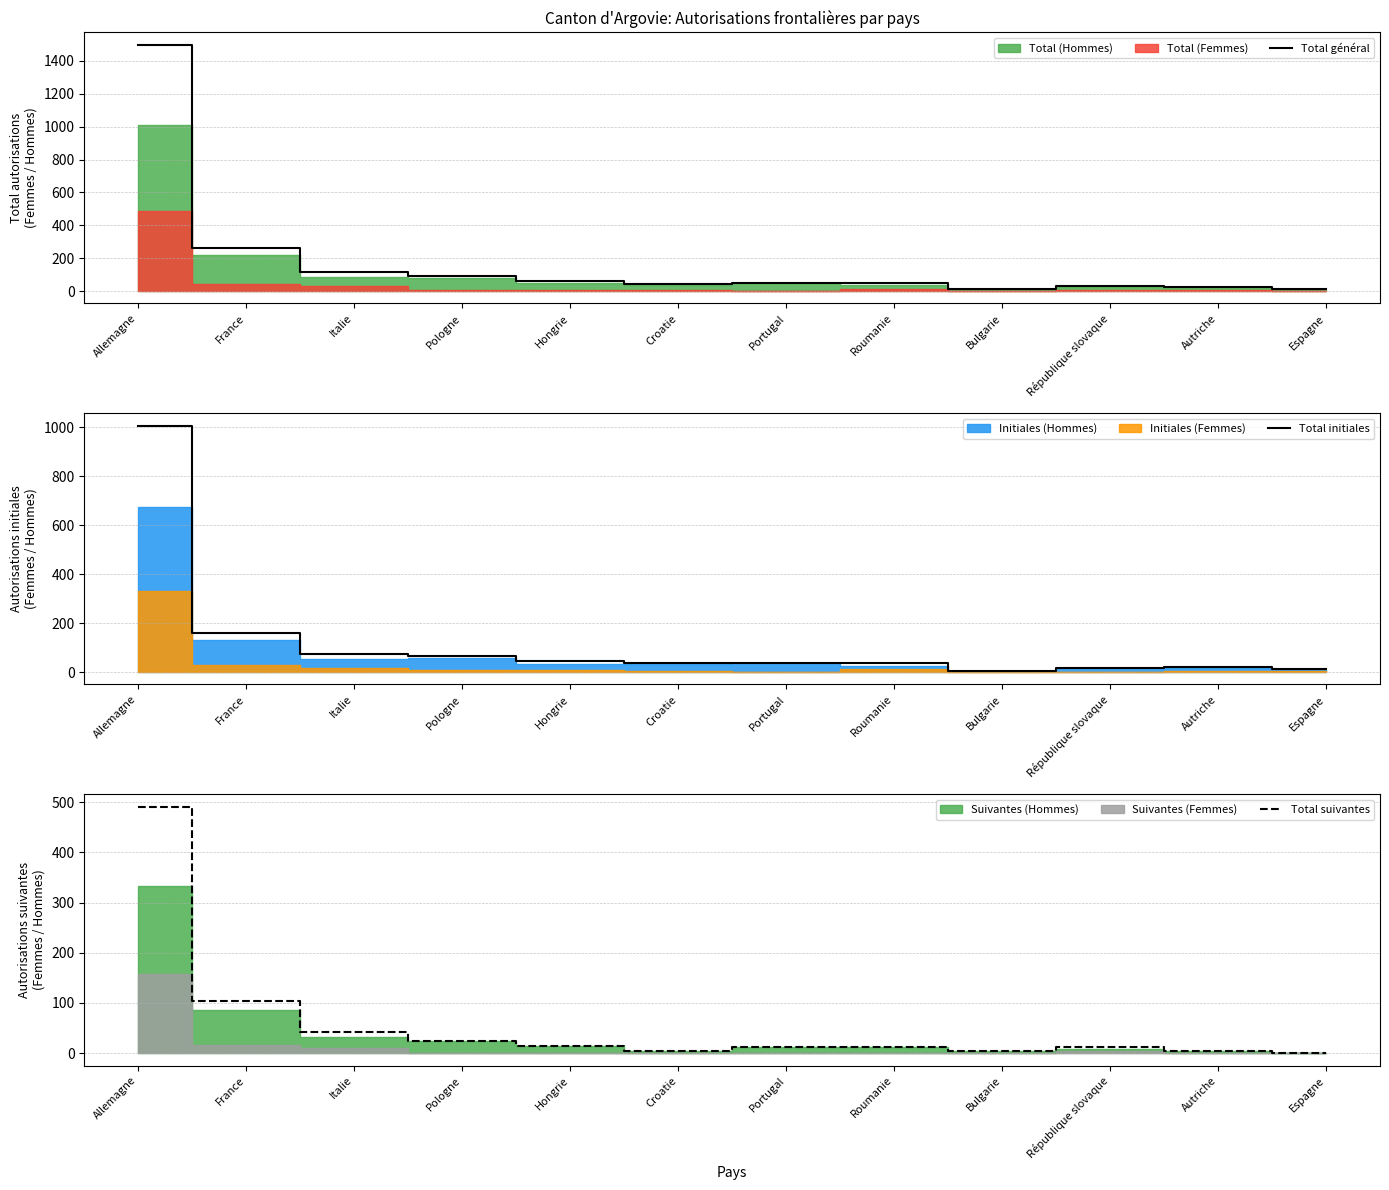

Reading right to left, what are all the values shown in this chart?

Total général: Espagne=13	Autriche=27	République slovaque=30	Bulgarie=11	Roumanie=50	Portugal=51	Croatie=43	Hongrie=60	Pologne=92	Italie=117	France=264	Allemagne=1498
Total initiales: Espagne=12	Autriche=23	République slovaque=18	Bulgarie=6	Roumanie=37	Portugal=38	Croatie=38	Hongrie=45	Pologne=68	Italie=74	France=161	Allemagne=1007
Total suivantes: Espagne=1	Autriche=4	République slovaque=12	Bulgarie=5	Roumanie=13	Portugal=13	Croatie=5	Hongrie=15	Pologne=24	Italie=43	France=103	Allemagne=491